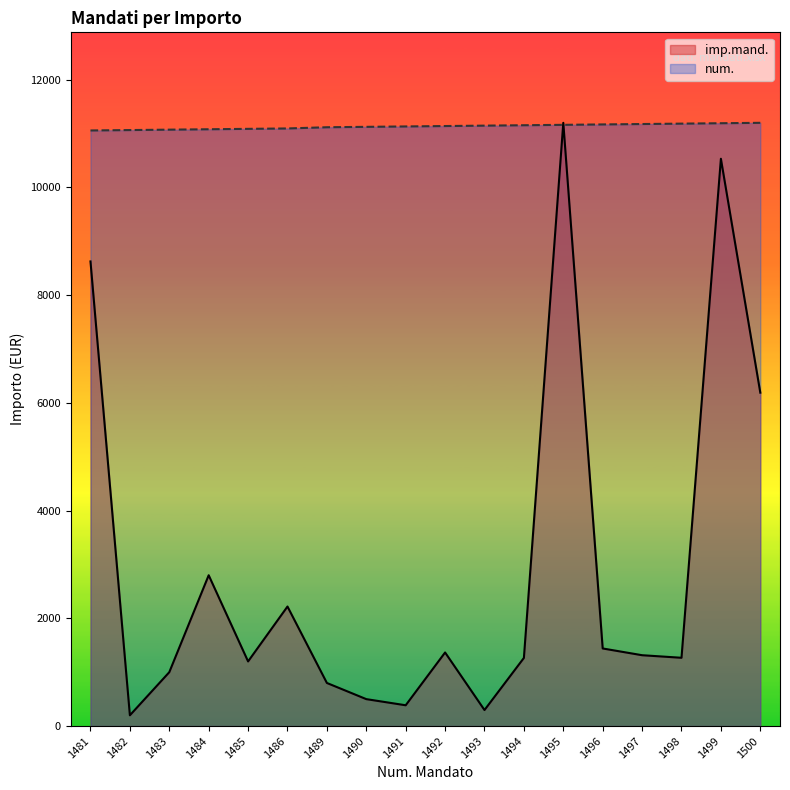

Which series has the widest spread of values?

imp.mand.